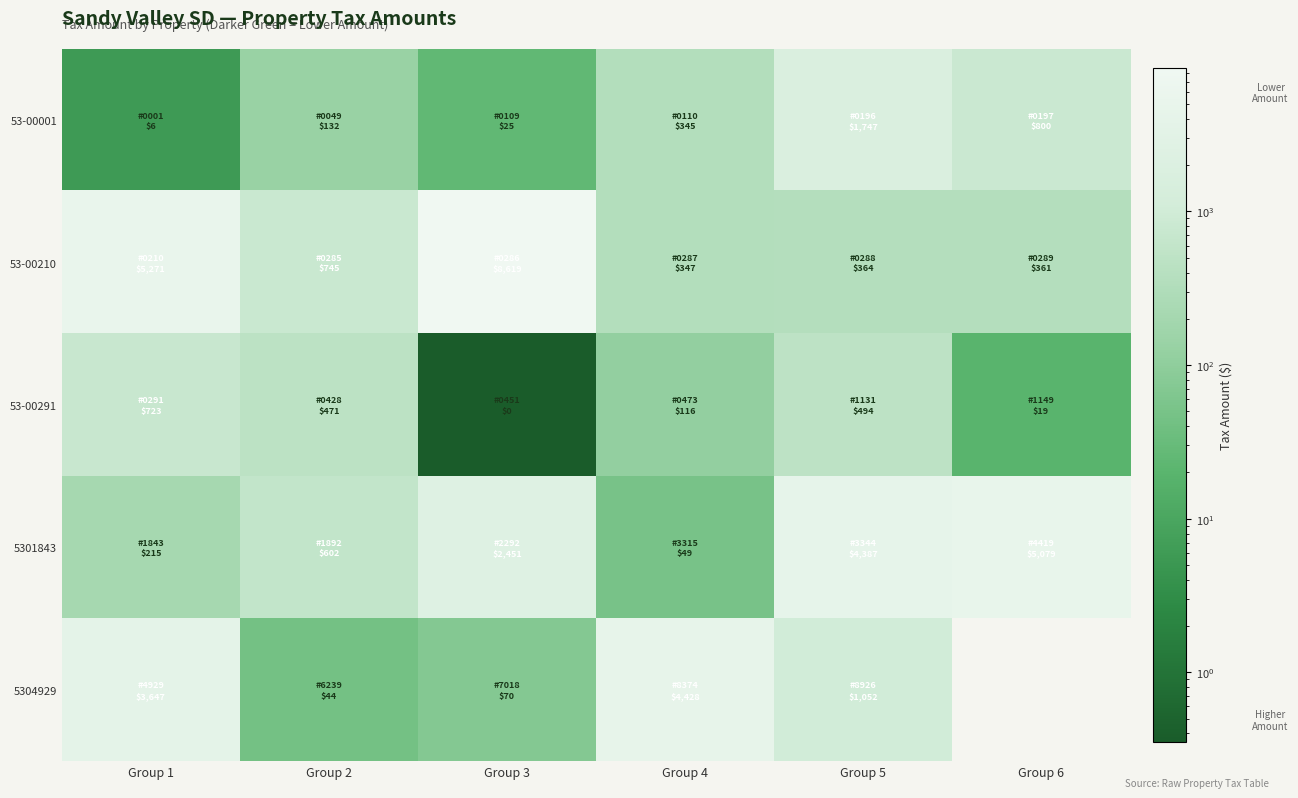

Which label corresponds to the largest value in the chart?

Group 3